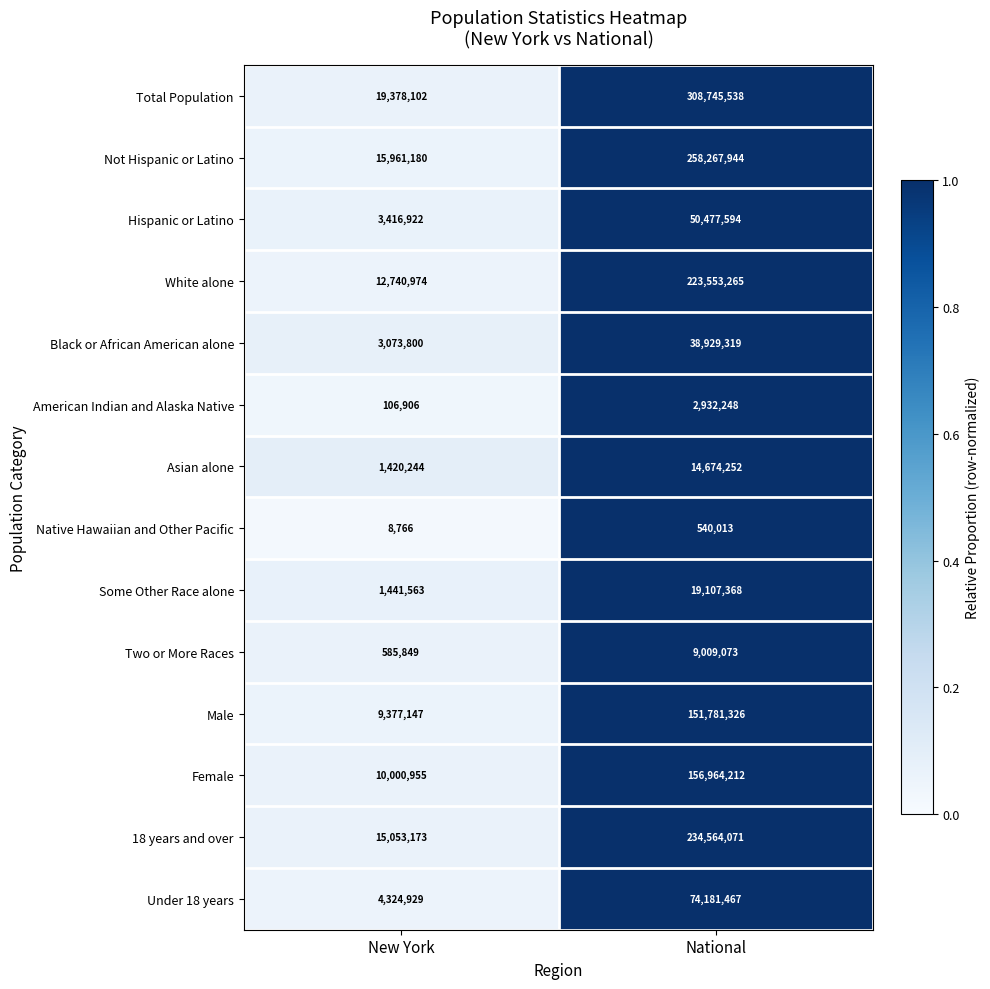

Reading left to right, what are all the values shown in this chart?

Total Population: New York=19378102	National=308745538
Not Hispanic or Latino: New York=15961180	National=258267944
Hispanic or Latino: New York=3416922	National=50477594
White alone: New York=12740974	National=223553265
Black or African American alone: New York=3073800	National=38929319
American Indian and Alaska Native: New York=106906	National=2932248
Asian alone: New York=1420244	National=14674252
Native Hawaiian and Other Pacific: New York=8766	National=540013
Some Other Race alone: New York=1441563	National=19107368
Two or More Races: New York=585849	National=9009073
Male: New York=9377147	National=151781326
Female: New York=10000955	National=156964212
18 years and over: New York=15053173	National=234564071
Under 18 years: New York=4324929	National=74181467